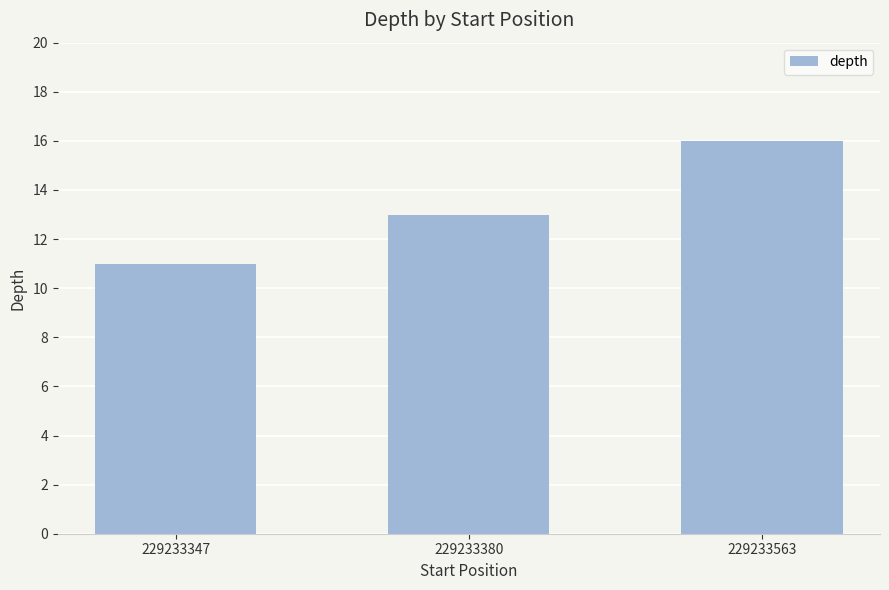

Is it true that the value at 229233380 is 20?

False